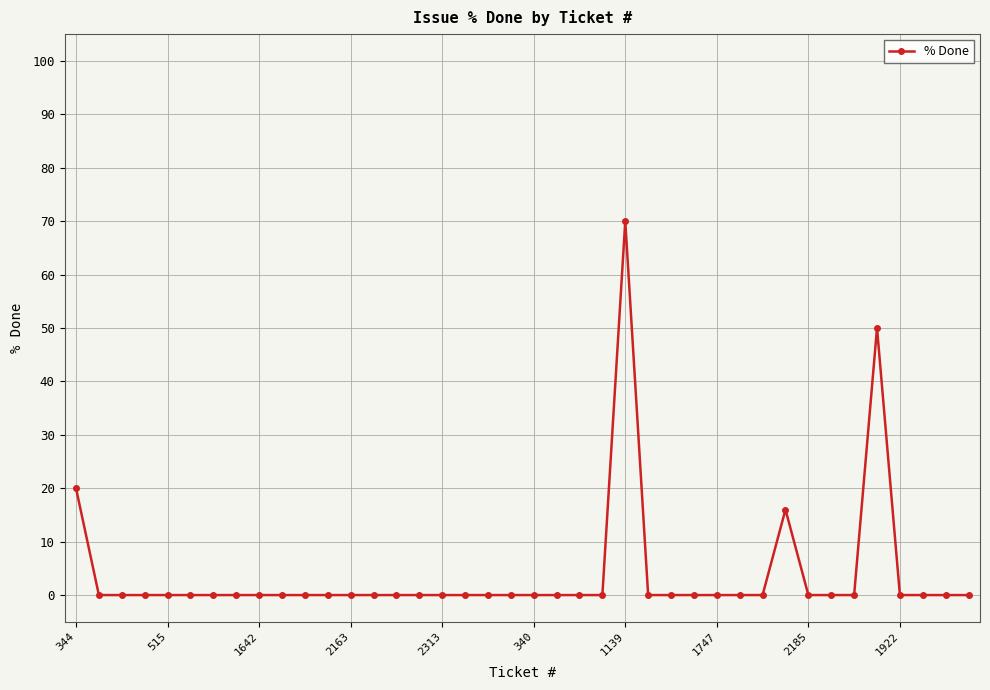

True or false: the data has more than 0 interior local peaks.

True